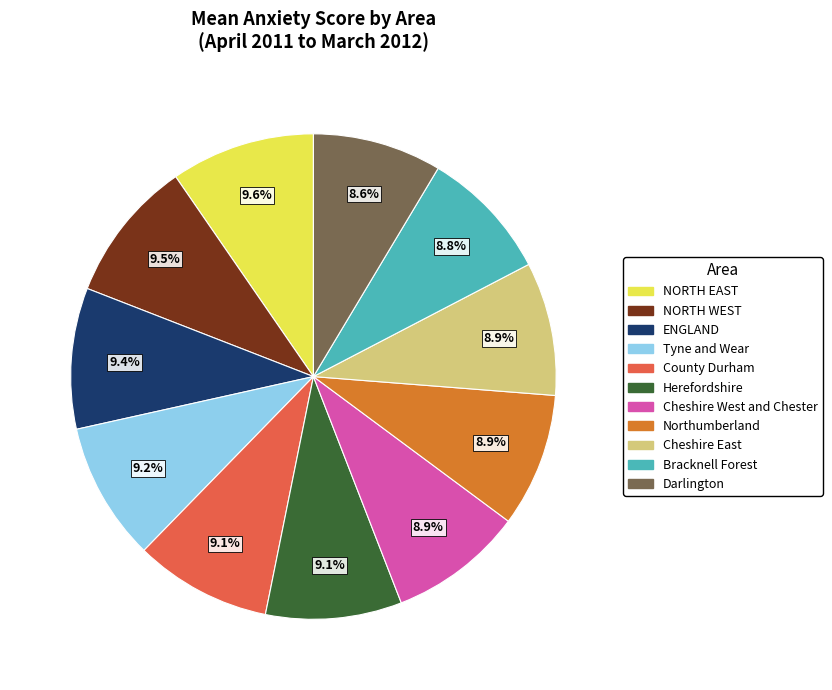

To the nearest percent, what is the difference between the largest and smallest slice percentages?

1%